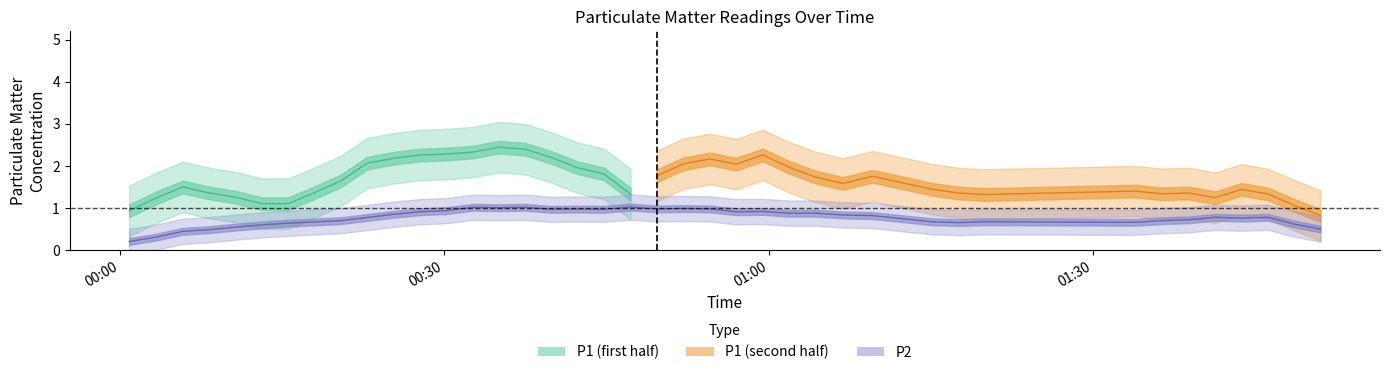

Is it true that P1 equals 5.2 at 22?

False